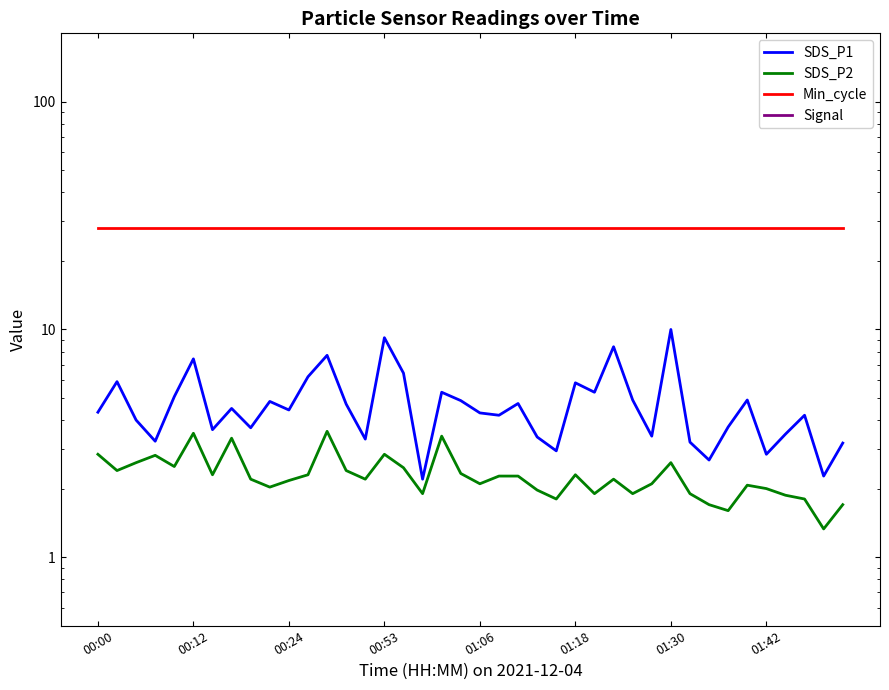

Count the number of data series in this chart.

4